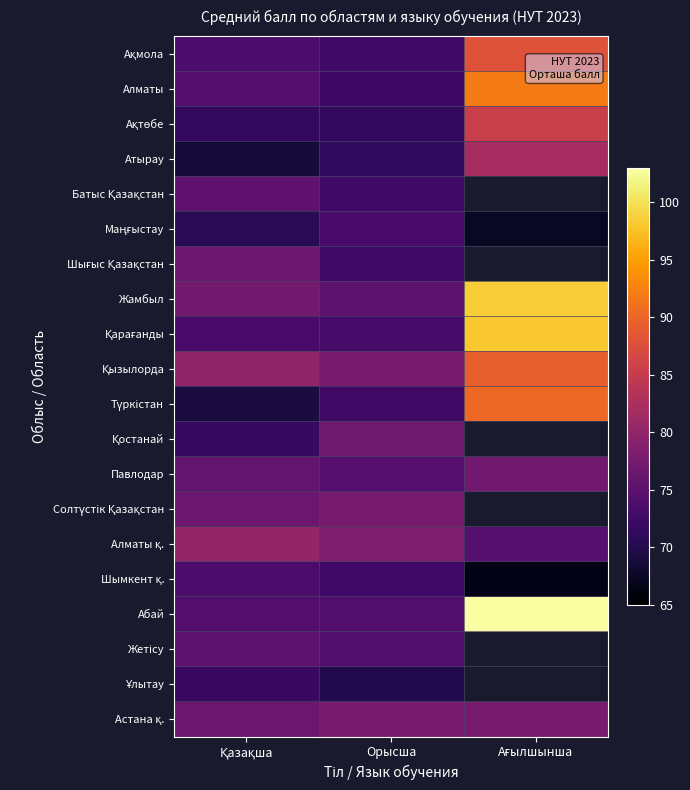

Which has a higher value, Ағылшынша or Орысша?

Ағылшынша